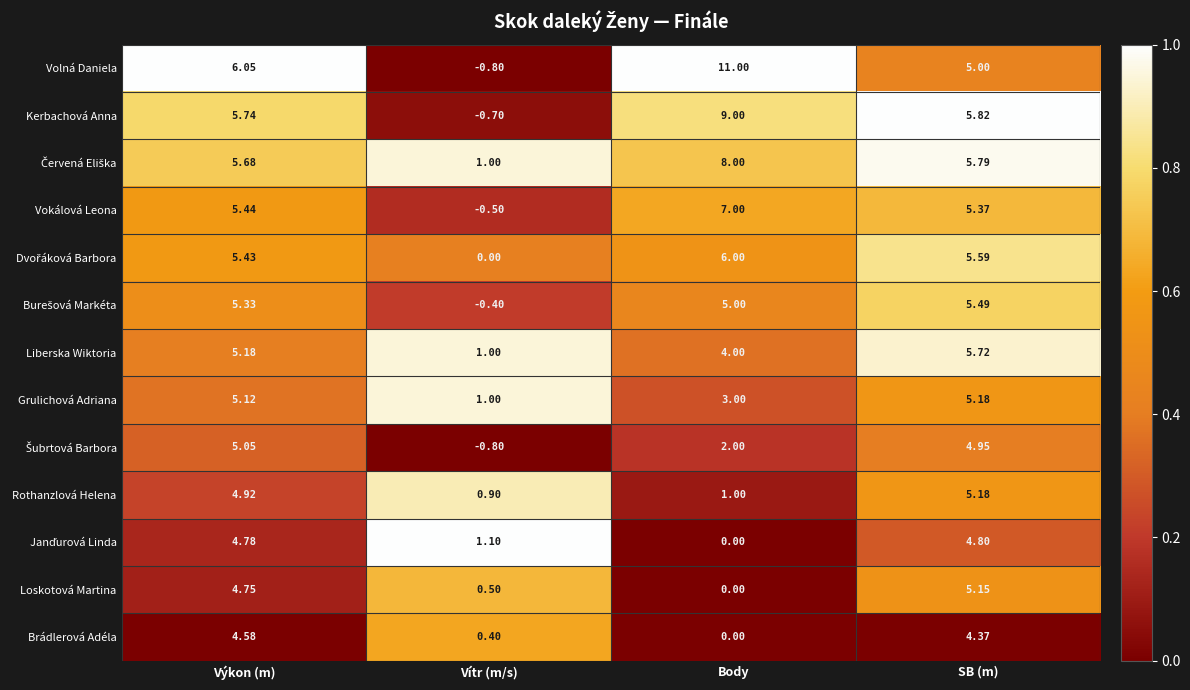

At which category does the chart reach its peak across all series?

Body